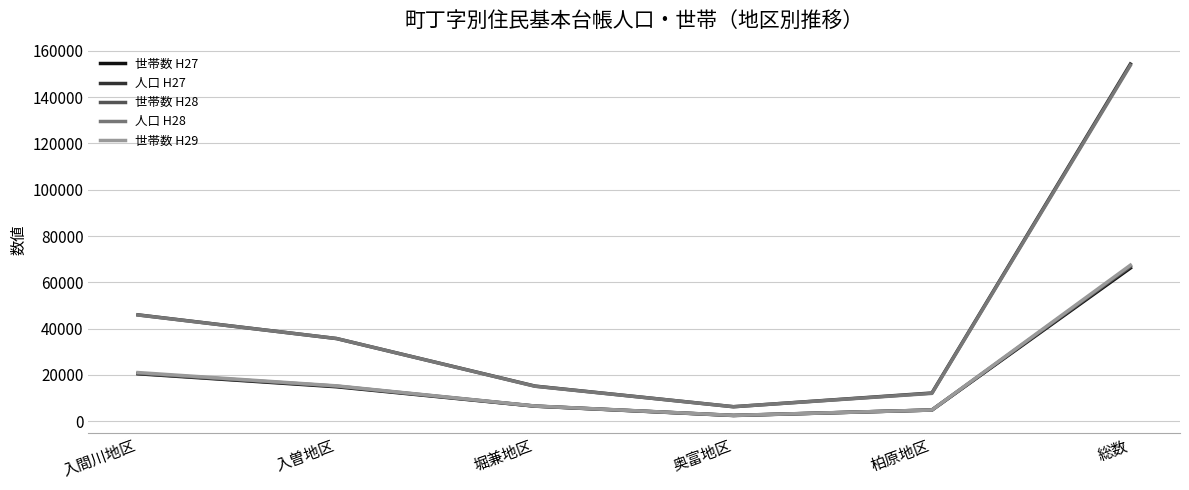

Reading left to right, what are all the values shown in this chart?

世帯数 H27: 入間川地区=20492	入曽地区=14880	堀兼地区=6500	奥富地区=2460	柏原地区=4834	総数=66173
人口 H27: 入間川地区=45937	入曽地区=35705	堀兼地区=15170	奥富地区=6255	柏原地区=12181	総数=154288
世帯数 H28: 入間川地区=20650	入曽地区=15135	堀兼地区=6539	奥富地区=2512	柏原地区=4826	総数=66803
人口 H28: 入間川地区=45881	入曽地区=35714	堀兼地区=15100	奥富地区=6261	柏原地区=12031	総数=153738
世帯数 H29: 入間川地区=21010	入曽地区=15270	堀兼地区=6569	奥富地区=2515	柏原地区=4844	総数=67396